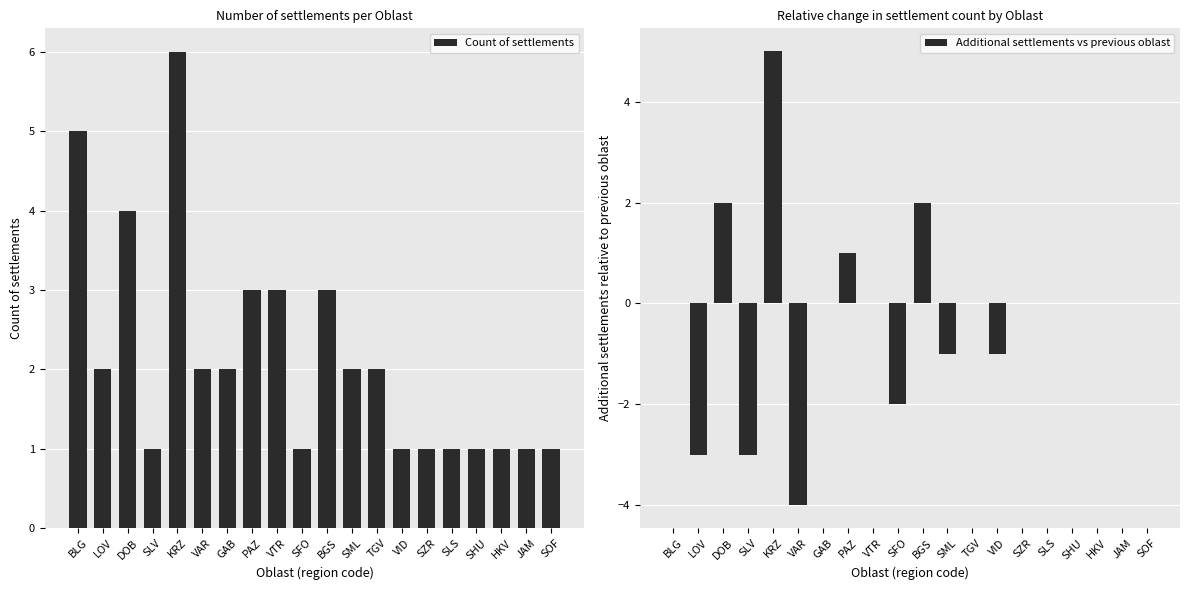

What are all the series names shown in the legend?

Count of settlements, Additional settlements vs previous oblast